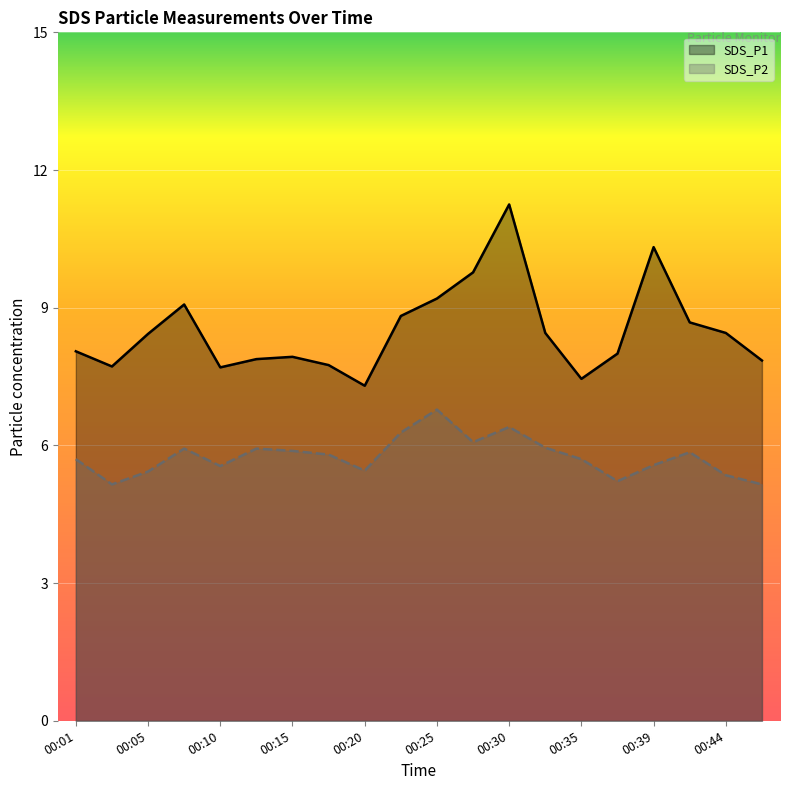

Rank the series at 00:01 from highest to lowest value.

SDS_P1, SDS_P2